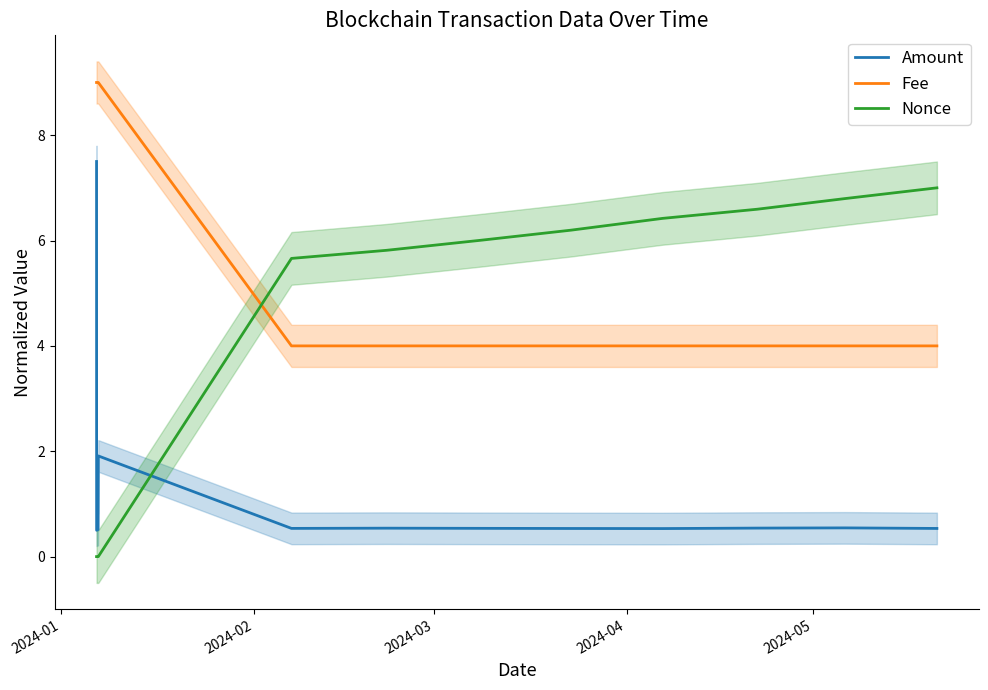

True or false: Amount has more than 2 points higher than both neighbors.

True